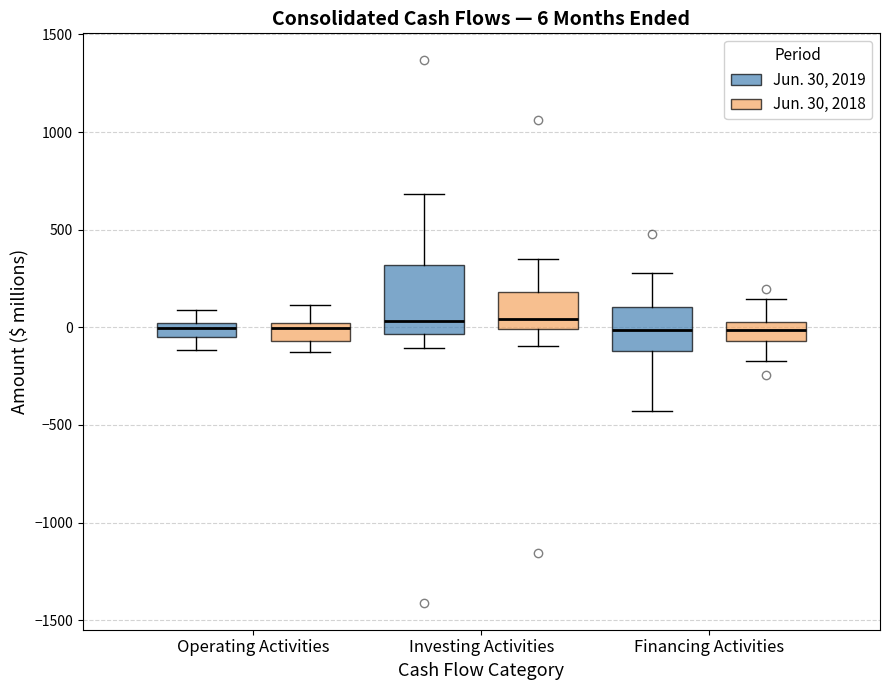

Comparing the boxes themselves (not the whiskers), which one is the tallest?

Investing Activities (Jun. 30, 2019)